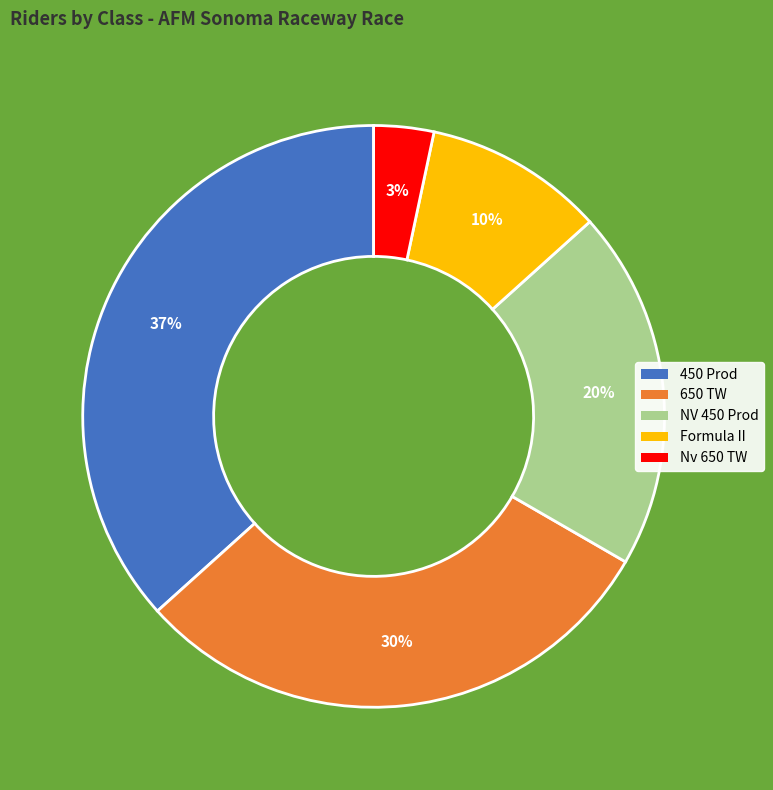

True or false: 450 Prod accounts for 37% of the total.

True